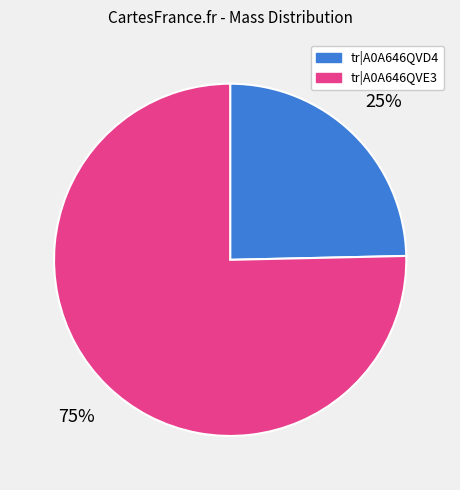

Approximately how many times larger is the value at tr|A0A646QVD4 compared to tr|A0A646QVE3?

0.3